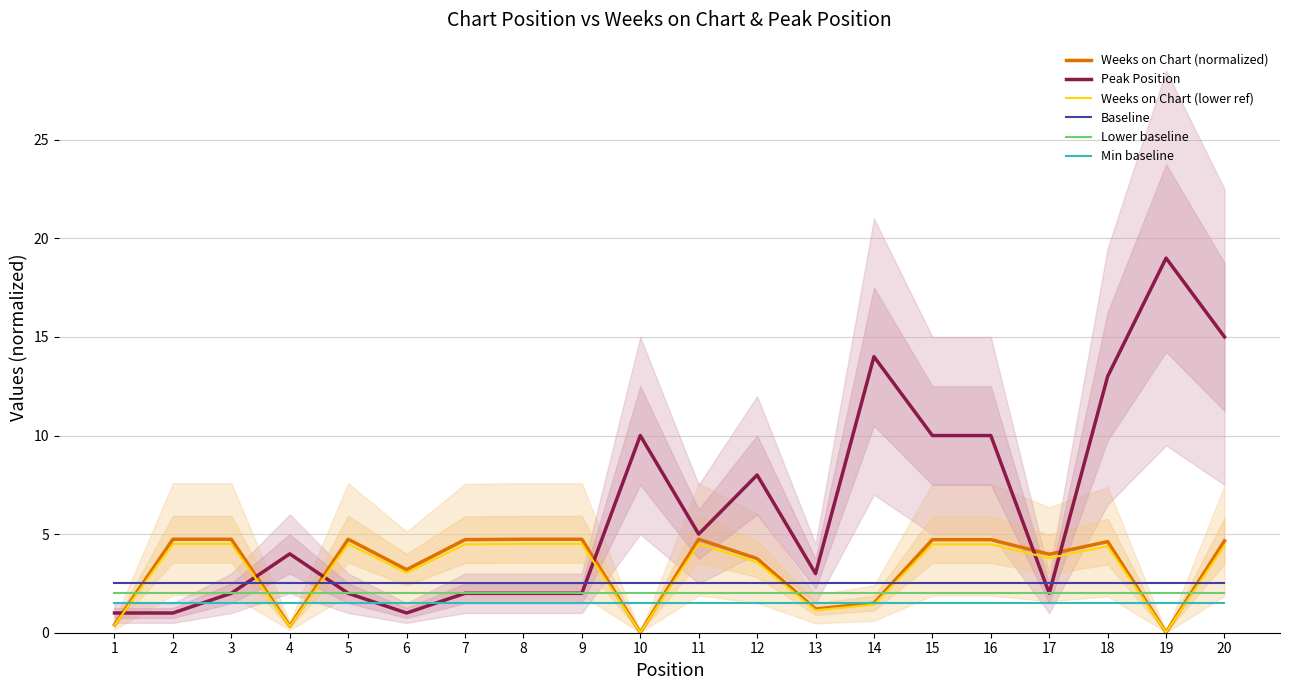

What is the greatest value displayed?

19.0